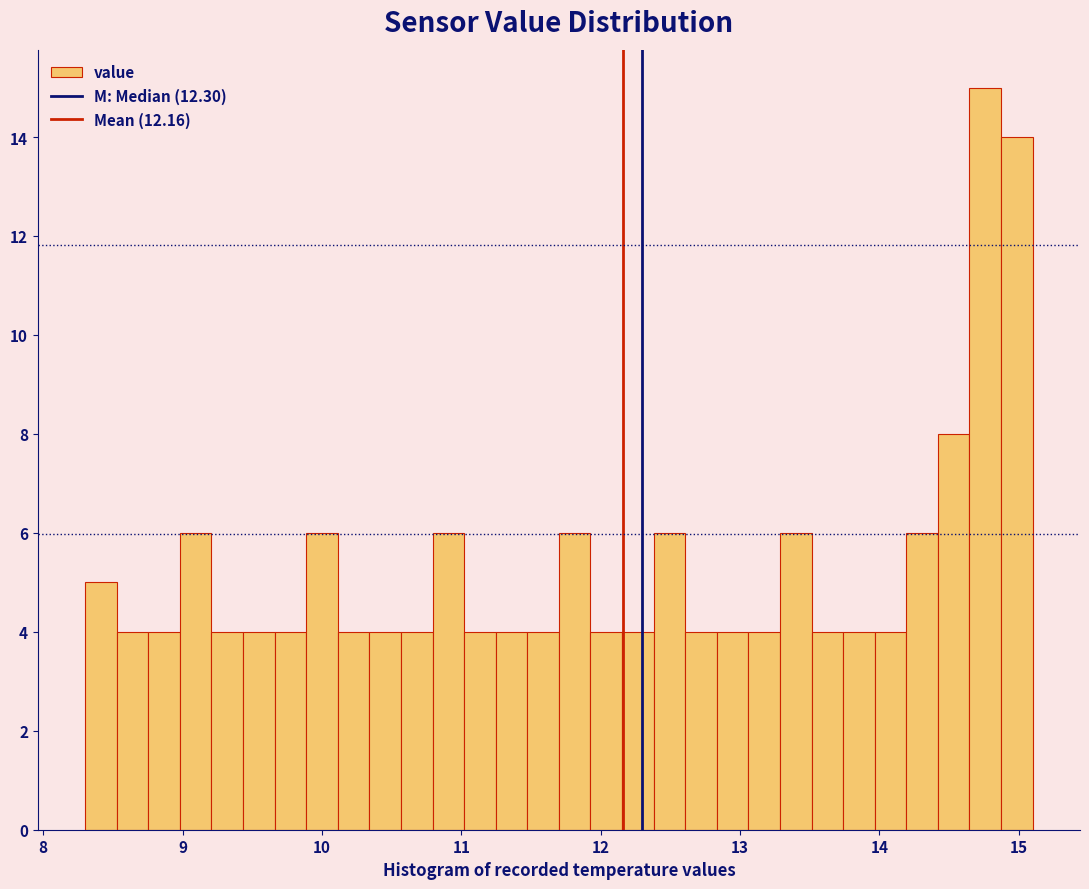

Read against the x-axis, roughly where is the centre of the tallest bar?

14.8